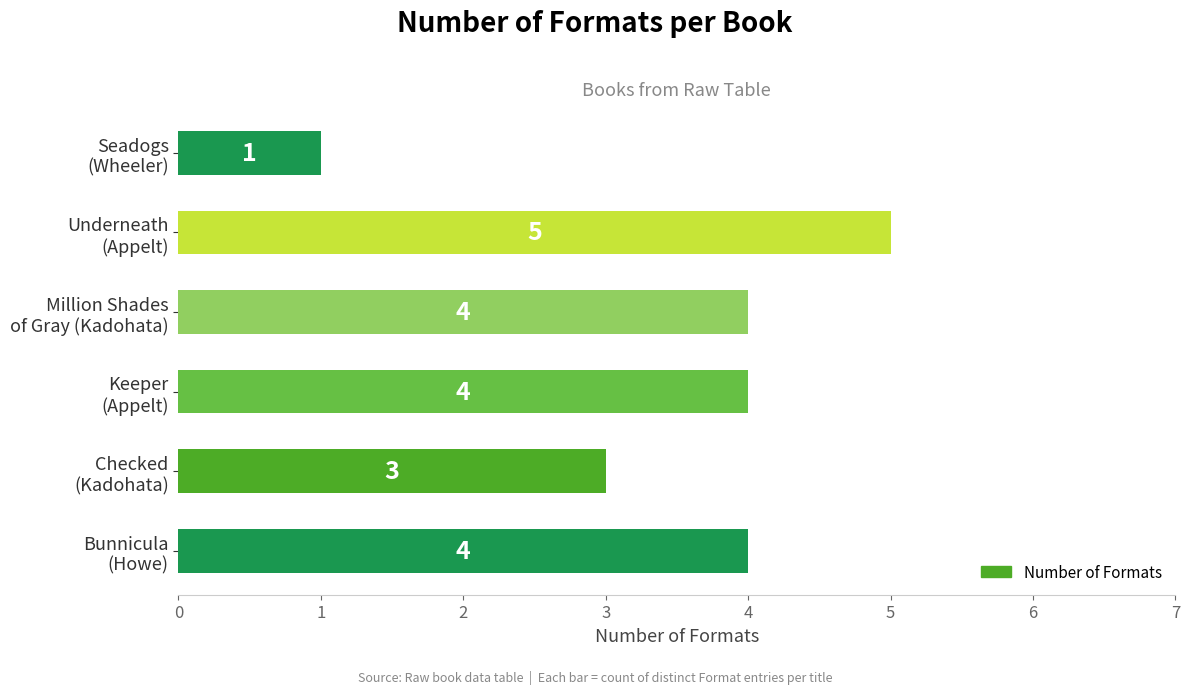

How many data points are less than 4?

2